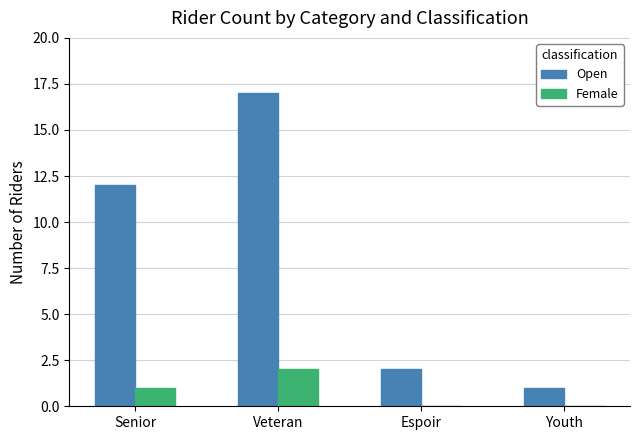

What is the sum of all Open values?

32